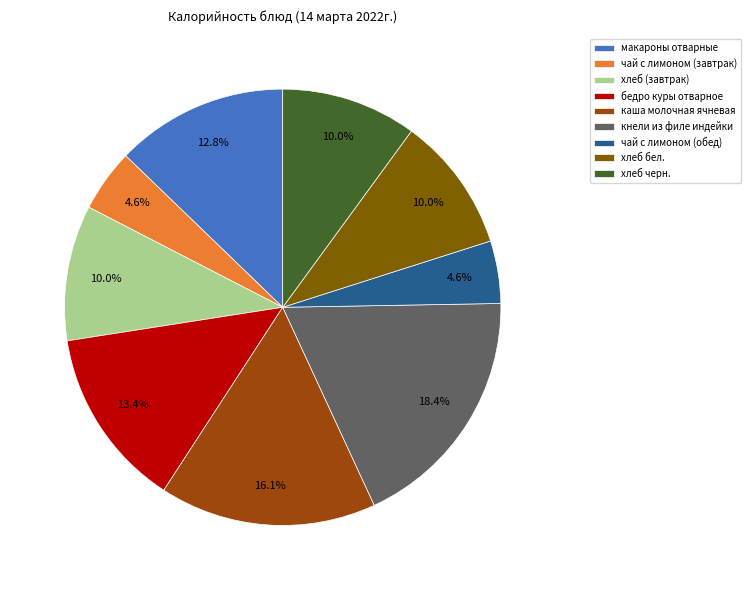

What is the total percentage of каша молочная ячневая and хлеб (завтрак)?

26.1%